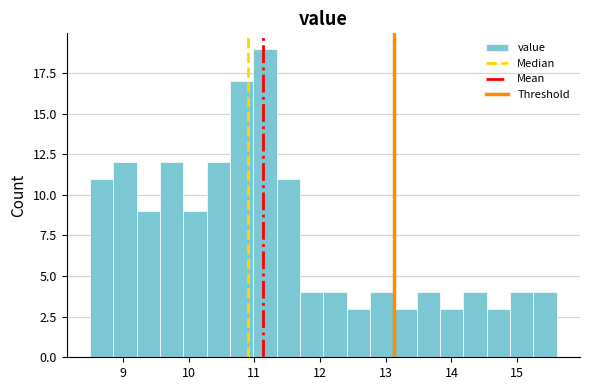

Around what value on the x-axis is the tallest bar? Give the approximate position of its centre, as read against the axis.

11.2